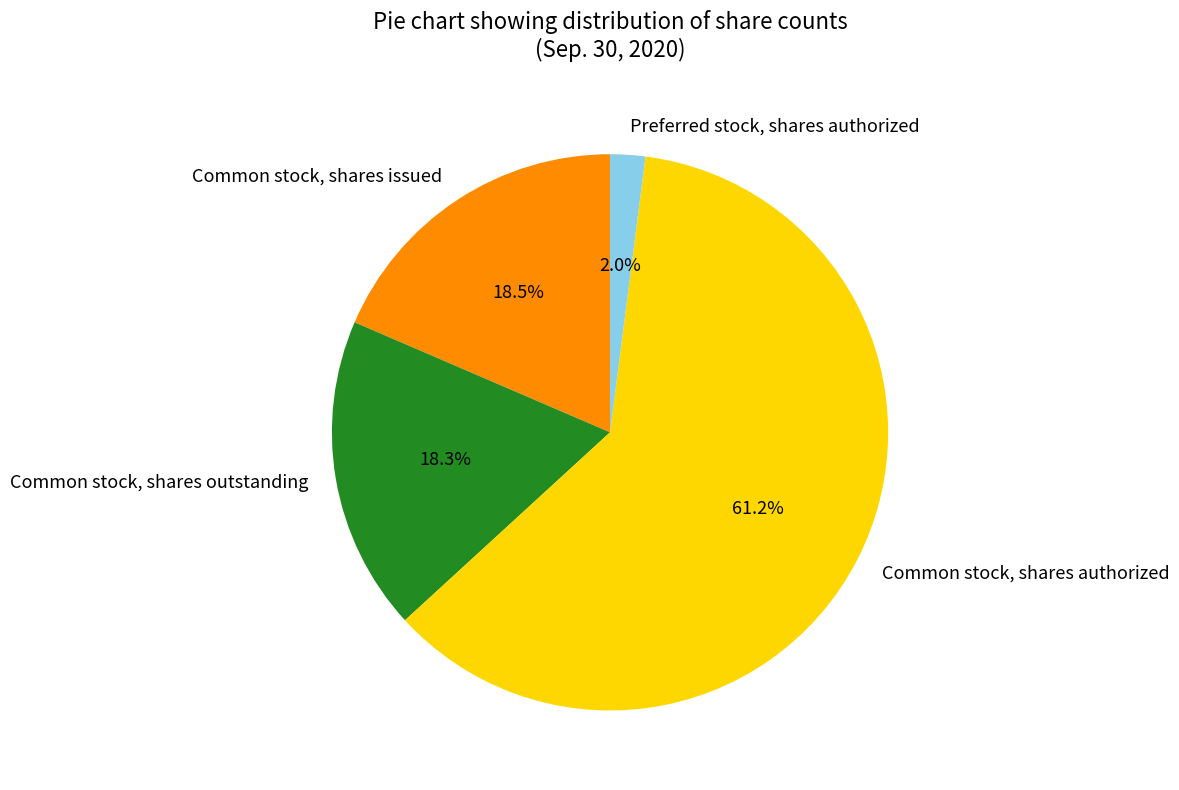

Approximately how many times larger is the value at Common stock, shares issued compared to Common stock, shares outstanding?

1.0